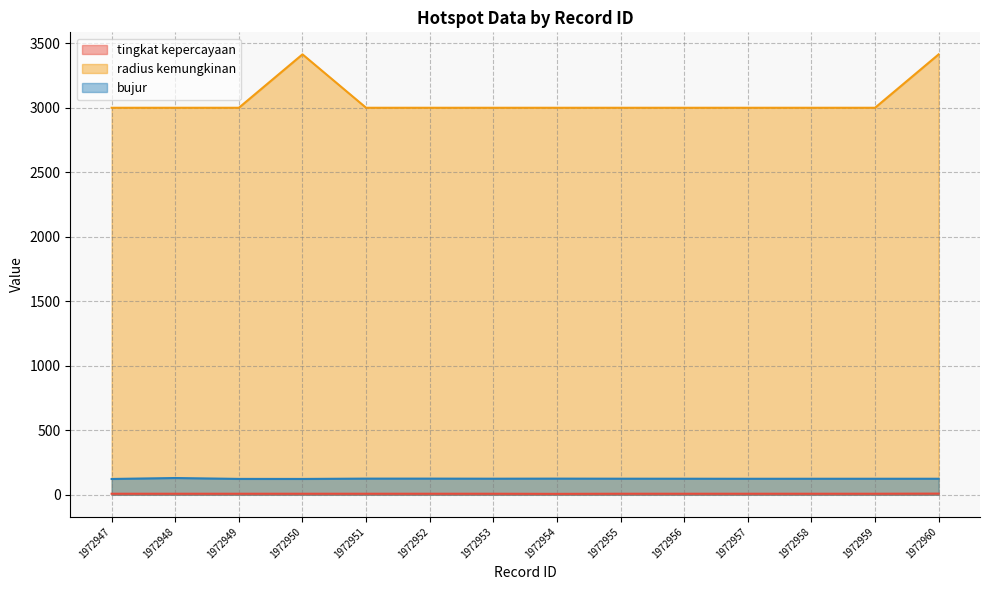

What is the highest value of the radius kemungkinan series?

3414.0